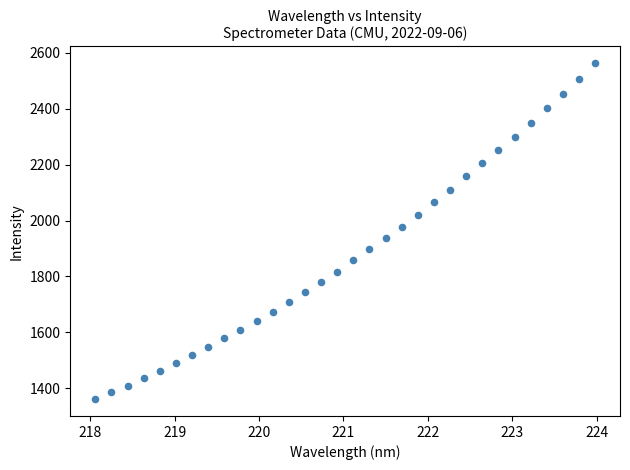

What is the range of X values (max minus min)?

5.9